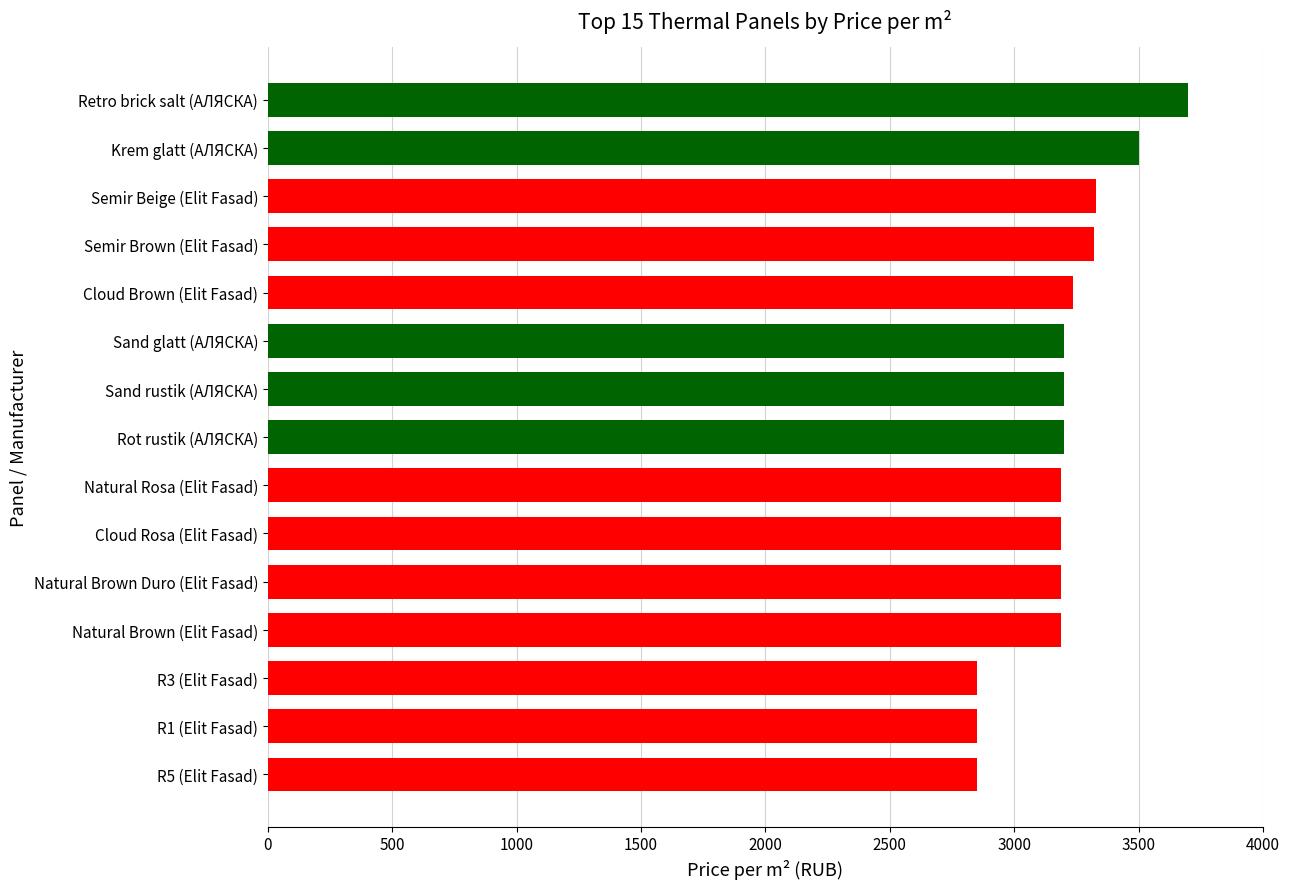

What is the sum of all values?

47983